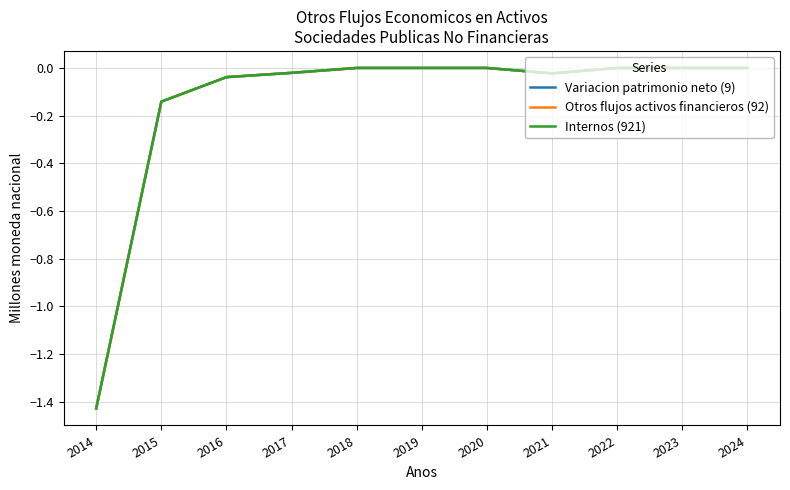

Reading right to left, list all the values displayed in this chart.

Variacion patrimonio neto (9): 2024=0.0	2023=0.0	2022=0.0	2021=-0.0	2020=0.0	2019=0.0	2018=0.0	2017=-0.0	2016=-0.0	2015=-0.1	2014=-1.4
Otros flujos activos financieros (92): 2024=0.0	2023=0.0	2022=0.0	2021=-0.0	2020=0.0	2019=0.0	2018=0.0	2017=-0.0	2016=-0.0	2015=-0.1	2014=-1.4
Internos (921): 2024=0.0	2023=0.0	2022=0.0	2021=-0.0	2020=0.0	2019=0.0	2018=0.0	2017=-0.0	2016=-0.0	2015=-0.1	2014=-1.4